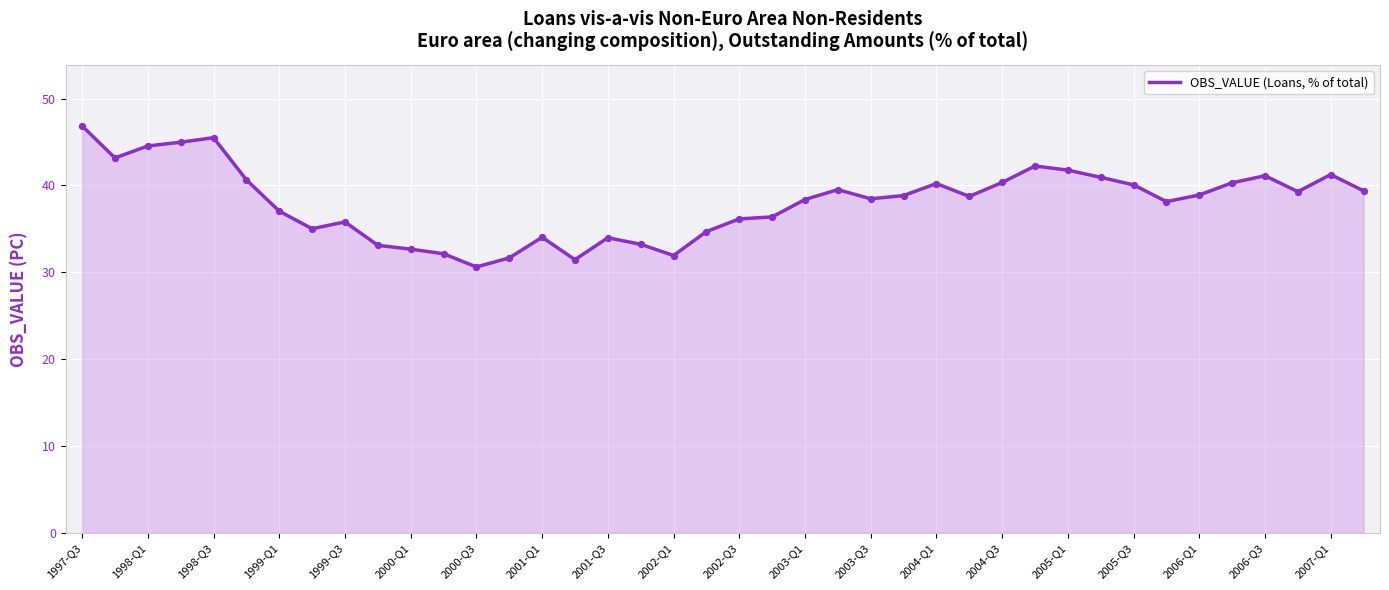

What is the minimum value shown in the chart?

30.6